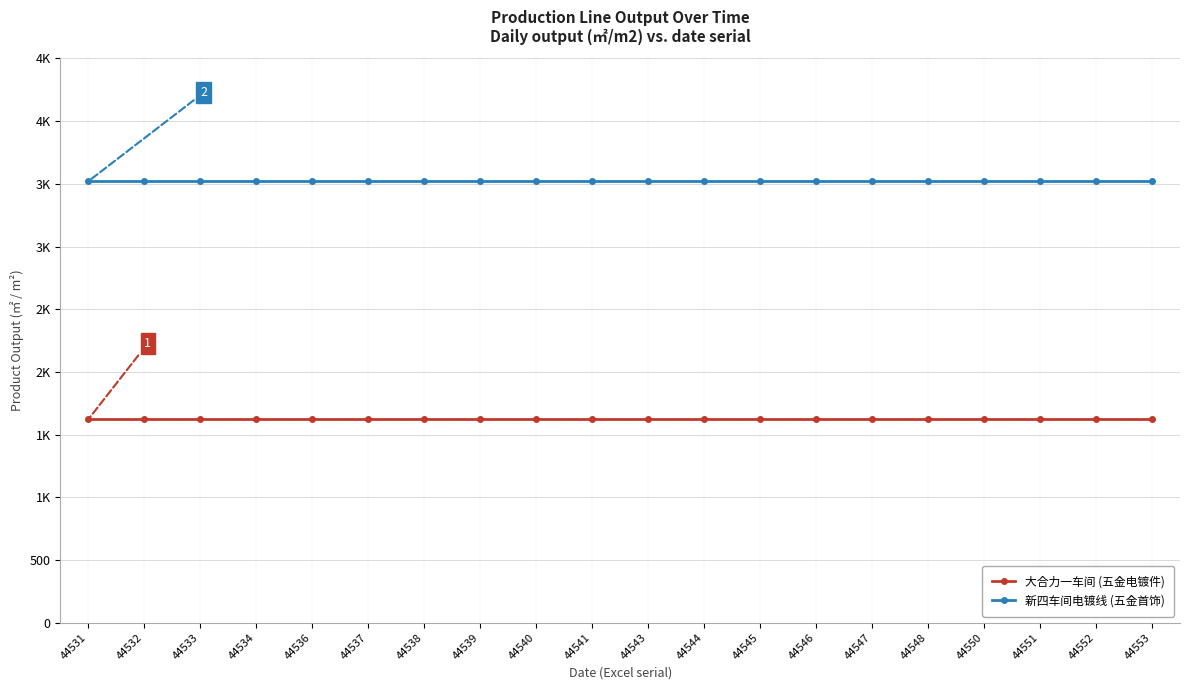

What is the value of the 大合力一车间 (五金电镀件) point at the 11th from the left?

1621